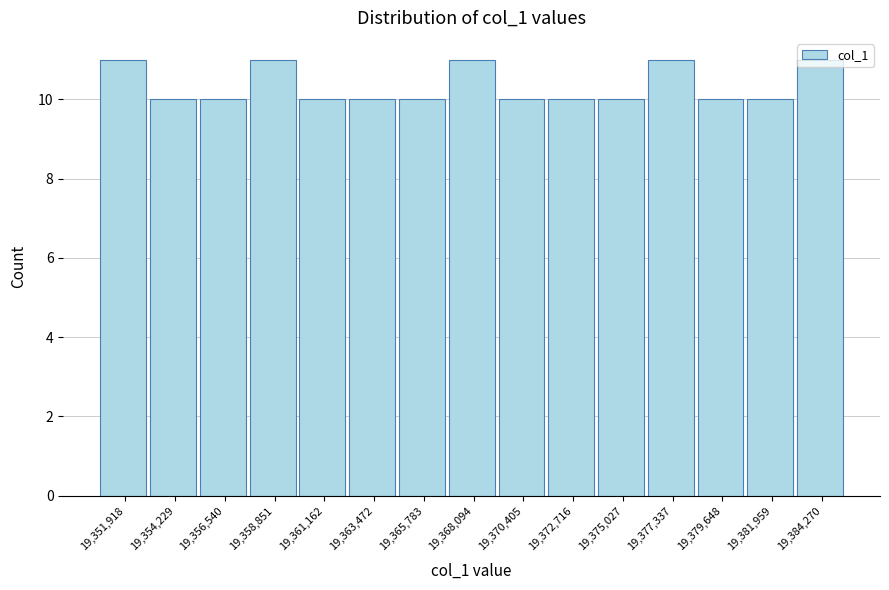

What is the sum of the values at 19,358,851 and 19,384,270?

22